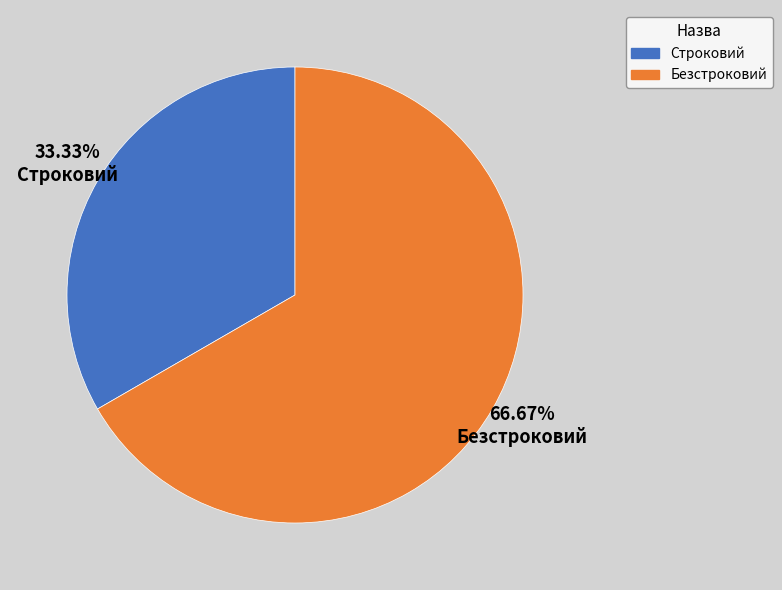

Is it true that Безстроковий is 76% of the pie?

False